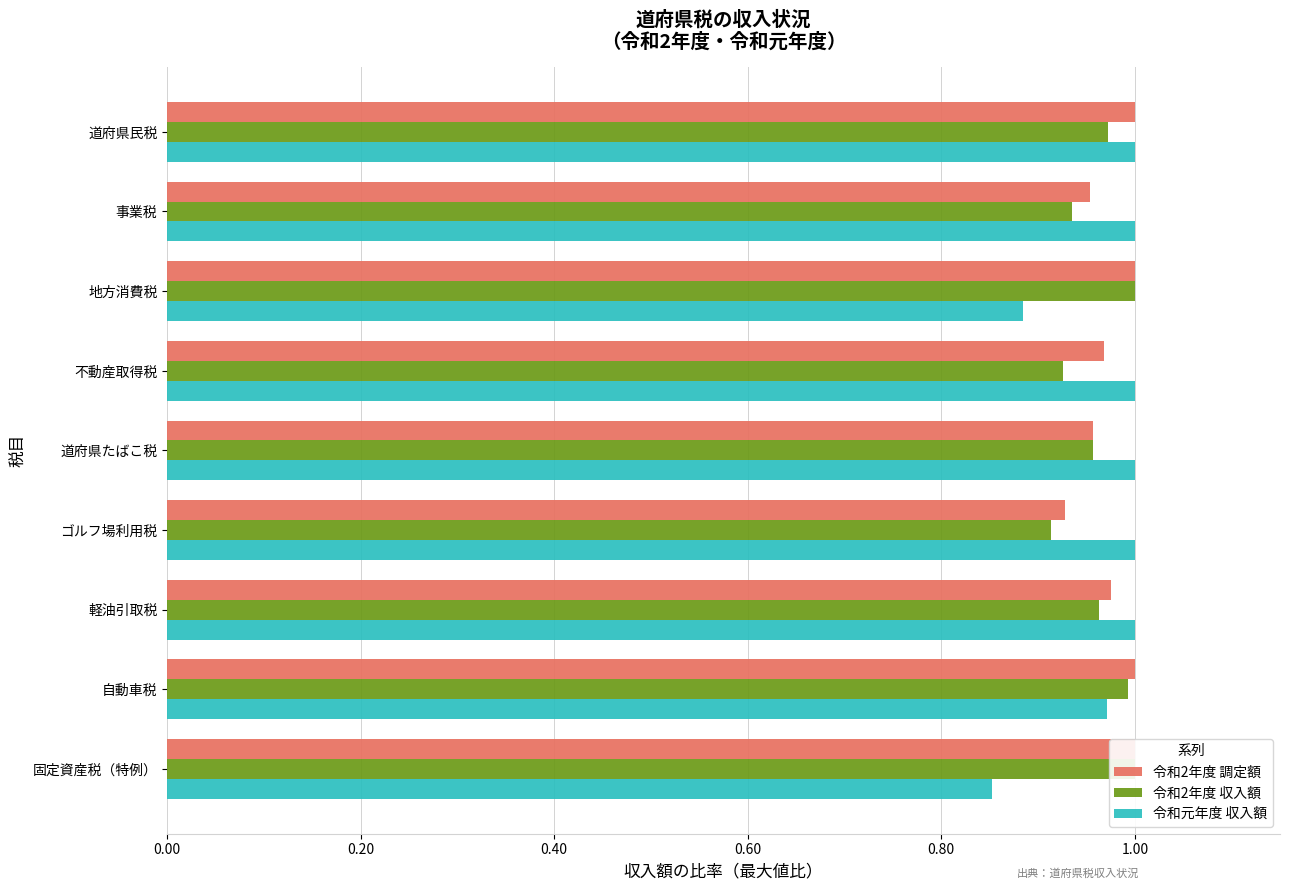

At 軽油引取税, list the series in order from largest to smallest.

令和元年度 収入額, 令和2年度 調定額, 令和2年度 収入額